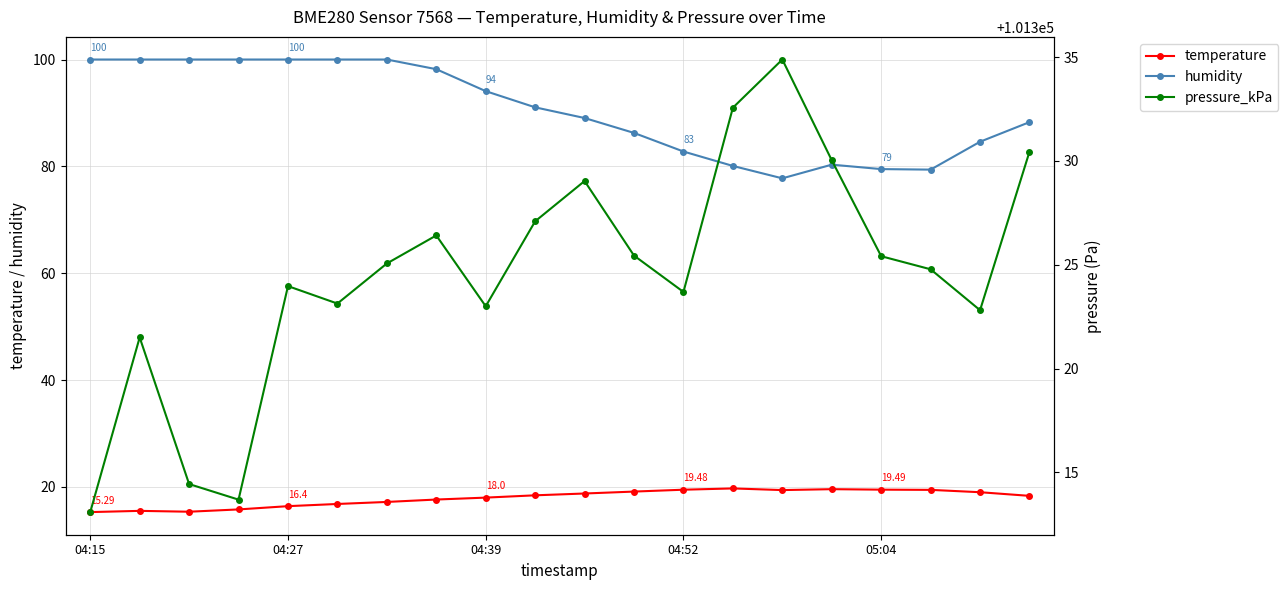

True or false: temperature has more than 0 interior local peaks.

True